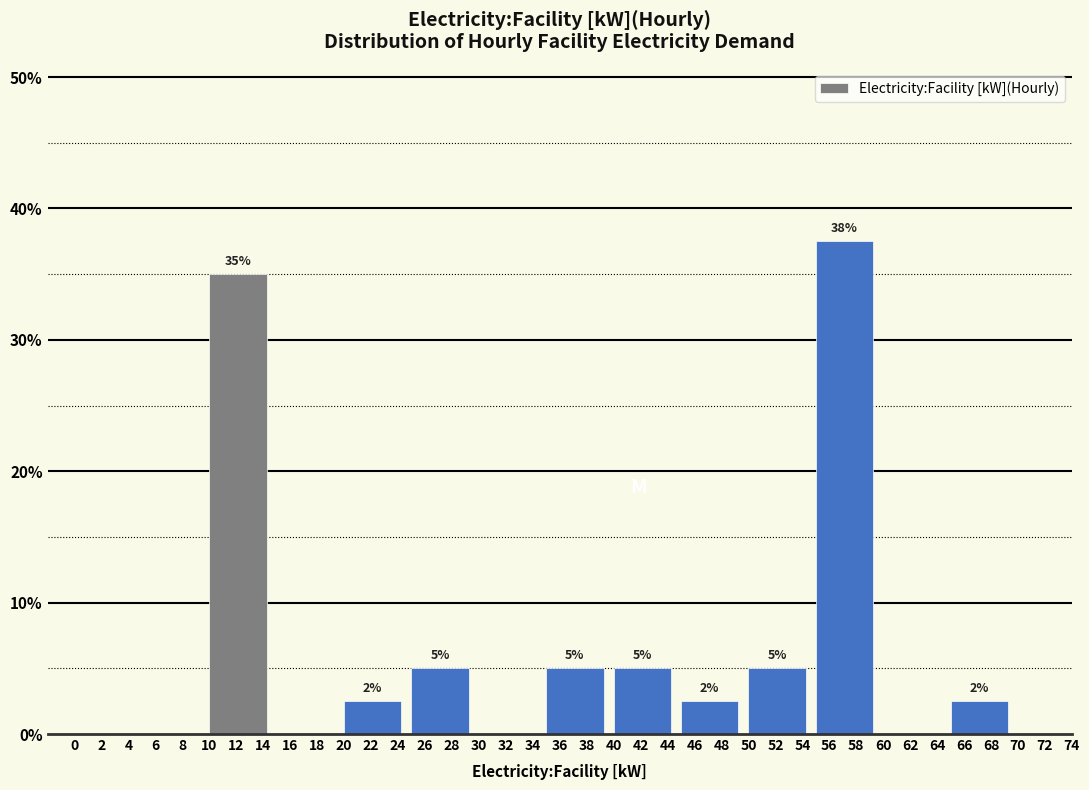

Over which range of the x-axis is the bar tallest?

55 to 60